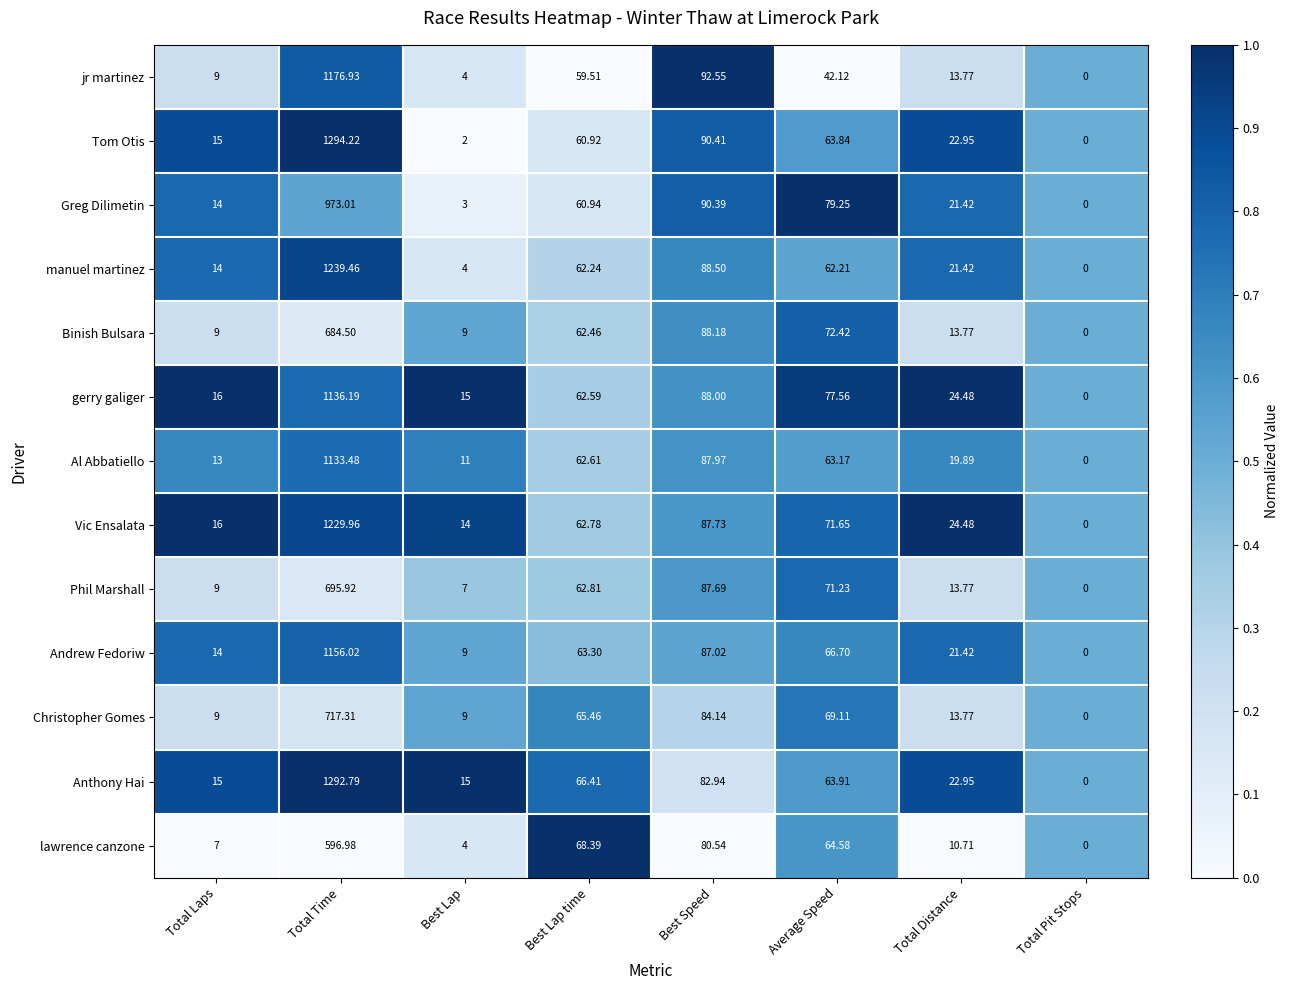

Rank the categories by jr martinez value from lowest to highest.

Total Pit Stops, Best Lap, Total Laps, Total Distance, Average Speed, Best Lap time, Best Speed, Total Time